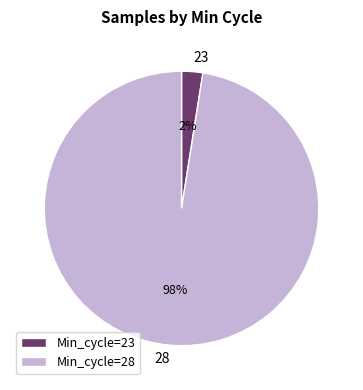

Which has a higher value, Min_cycle=28 or Min_cycle=23?

Min_cycle=28